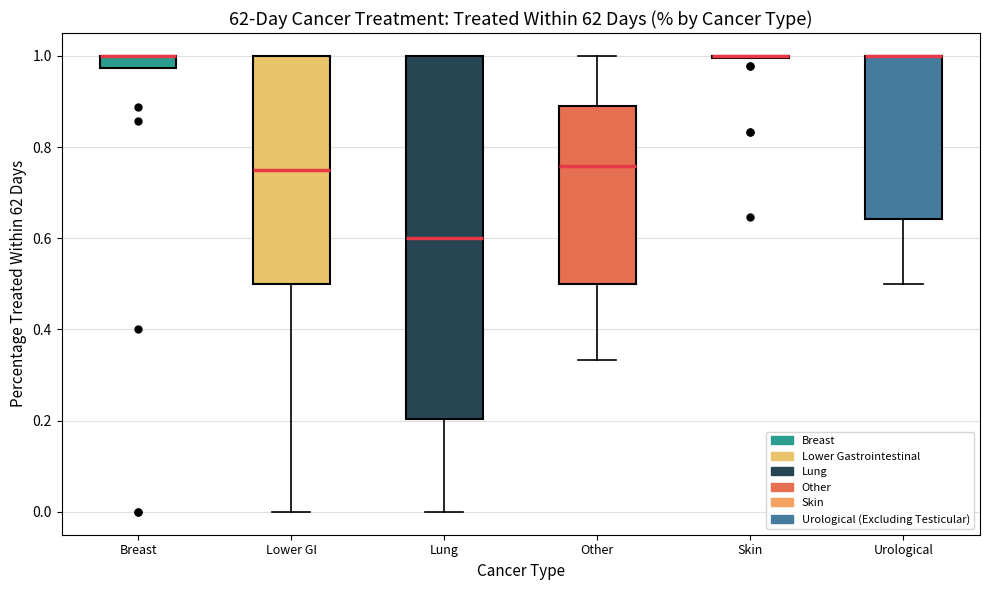

Comparing the boxes themselves (not the whiskers), which one is the tallest?

Lung